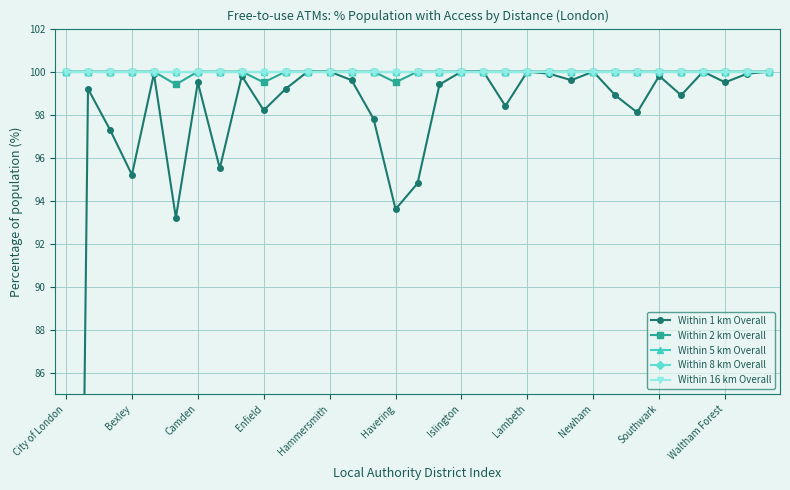

True or false: Within 1 km Overall has more than 0 points higher than both neighbors.

True